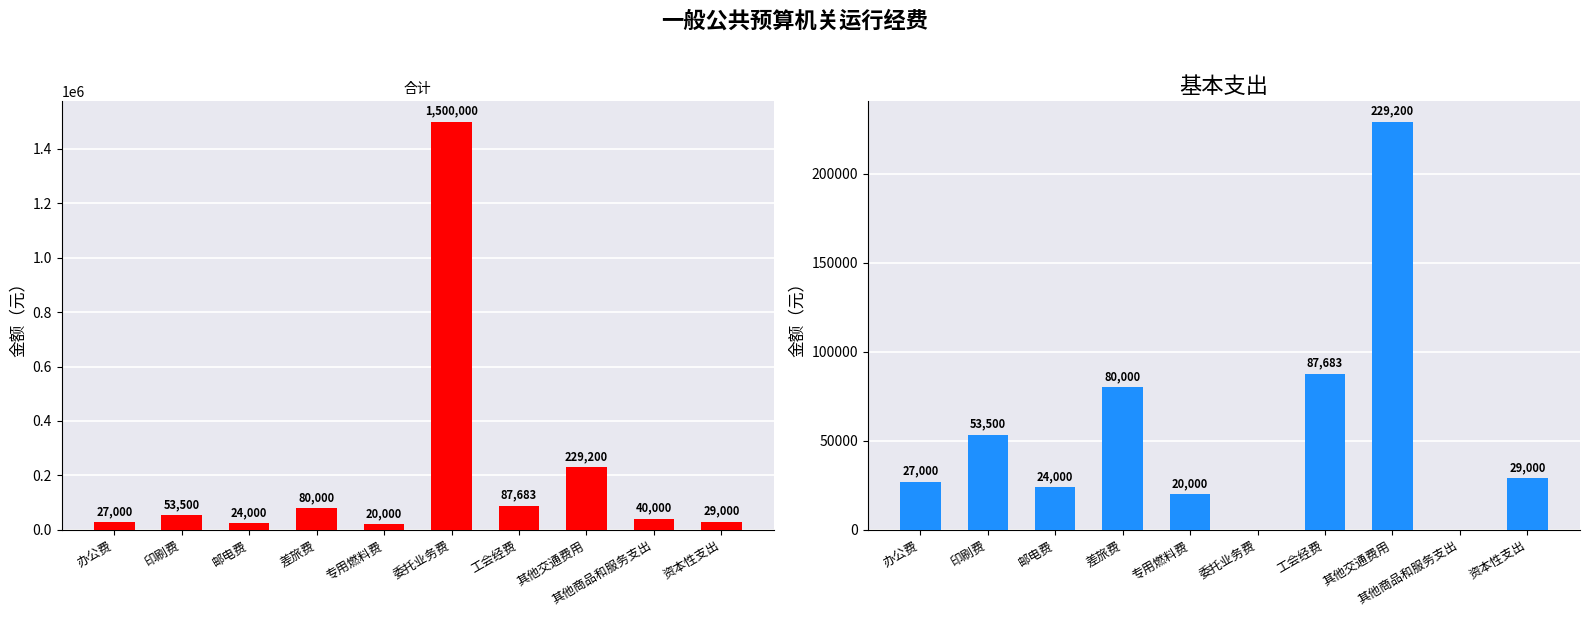

Which series has the largest total across all categories?

合计